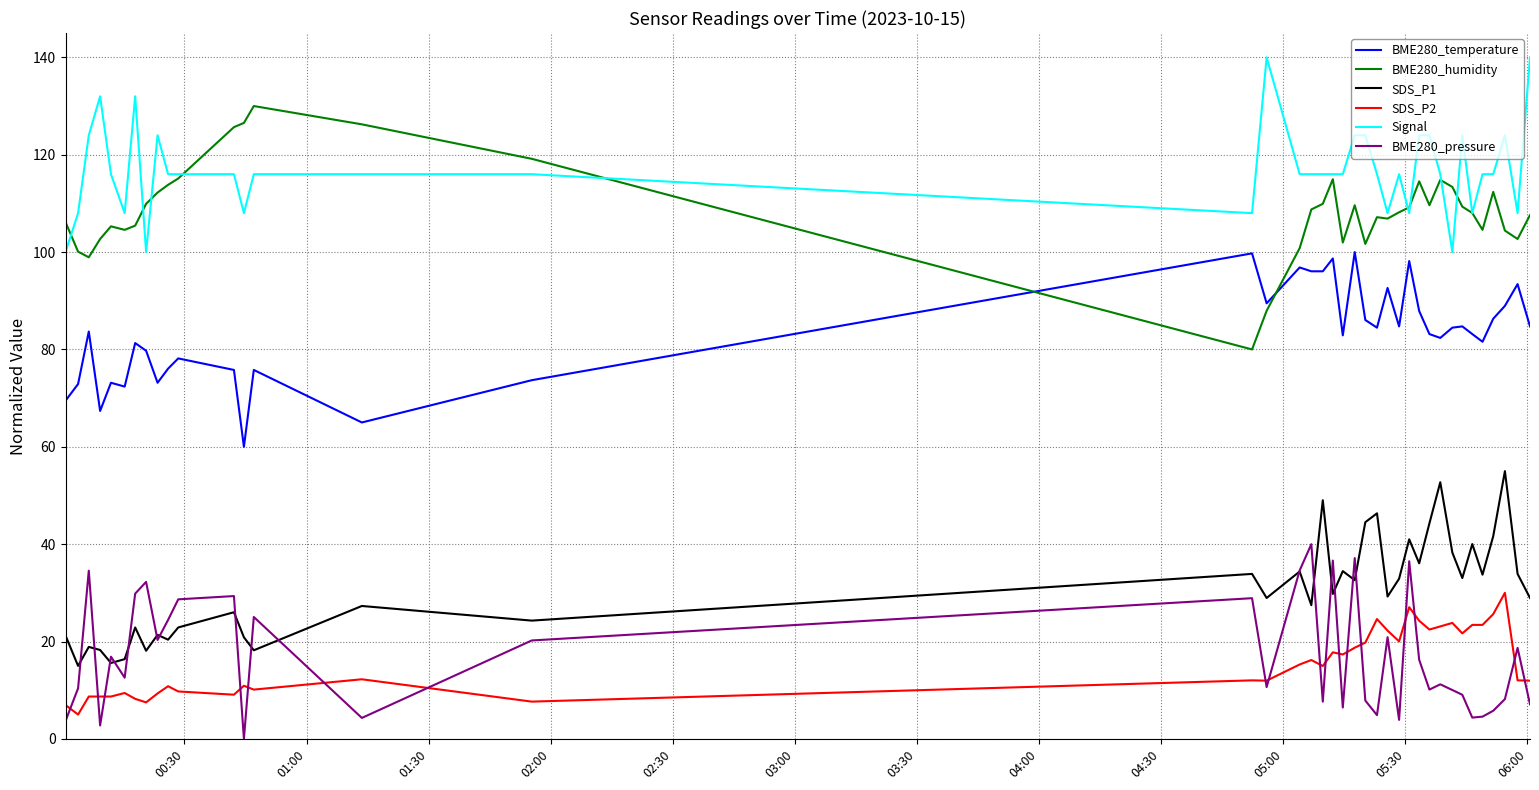

Rank the series by their maximum value, from highest to lowest.

Signal, BME280_humidity, BME280_temperature, SDS_P1, BME280_pressure, SDS_P2